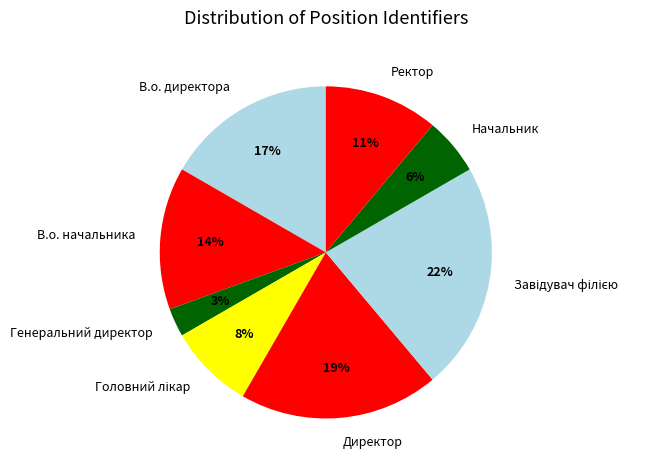

Is it true that Директор is 33% of the pie?

False